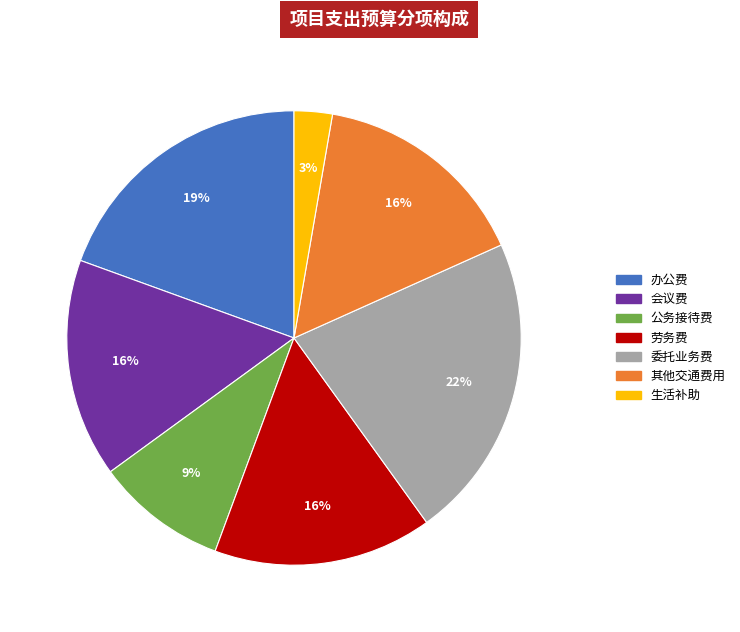

To the nearest percent, what is the difference between the largest and smallest slice percentages?

19%